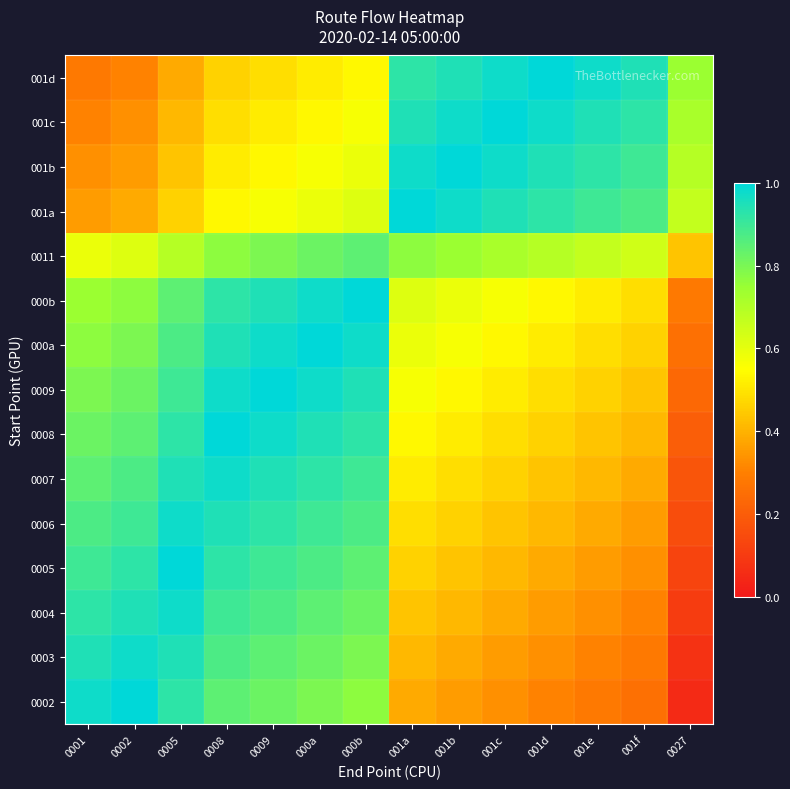

At 001e, list the series in order from smallest to largest.

0002, 0003, 0004, 0005, 0006, 0007, 0008, 0009, 000a, 000b, 0011, 001a, 001b, 001c, 001d